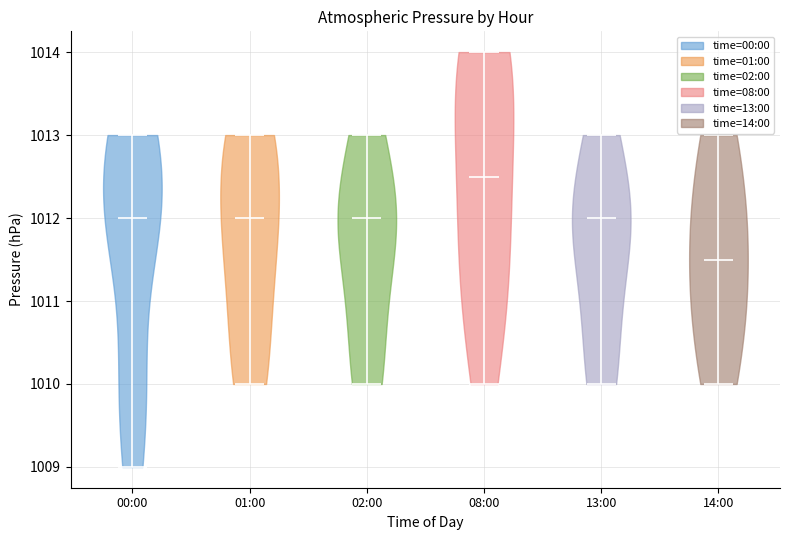

Which violin has the highest median line?

08:00